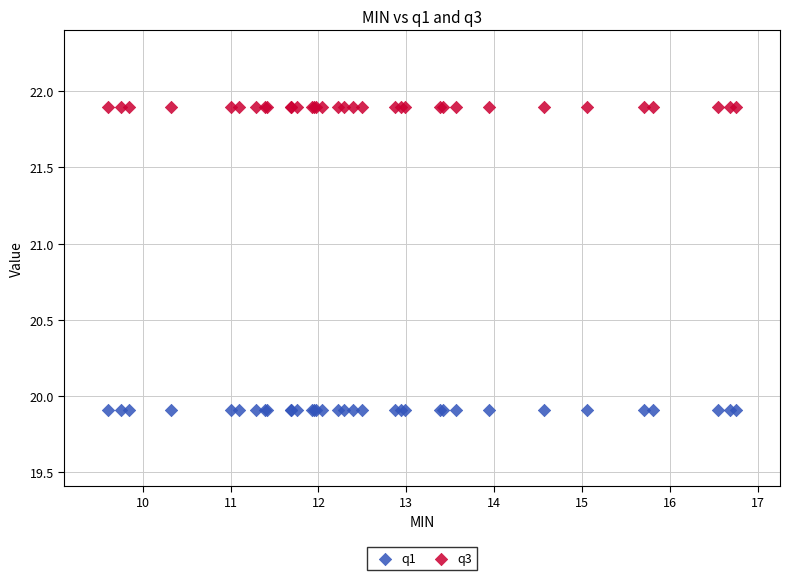

Which series contains the highest Y value?

q3